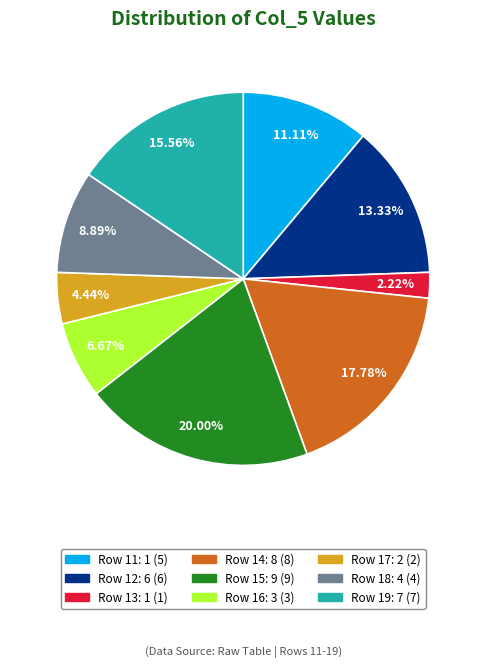

Is there a majority slice in this chart?

No